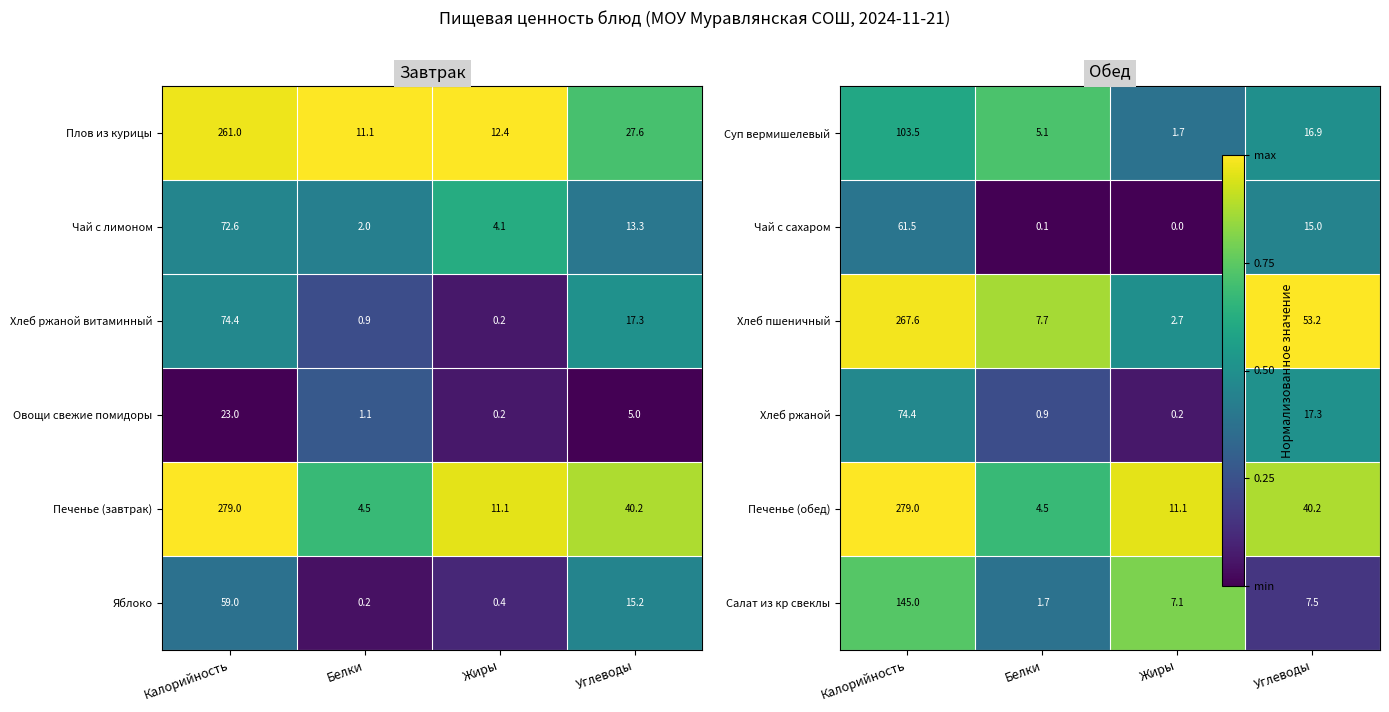

How many distinct data groups are displayed?

6